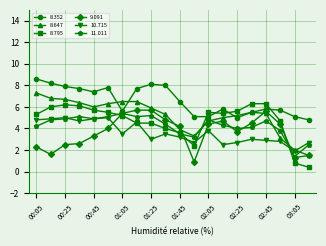

What is the difference between the second highest and second lowest values in the 8.352 series?

3.2